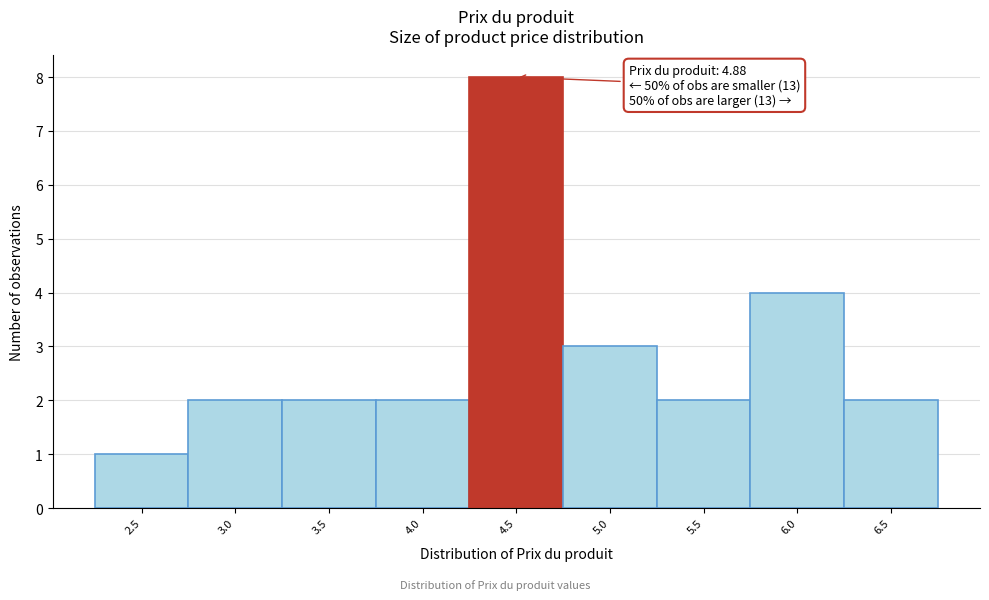

Reading left to right, what are all the values shown in this chart?

1	2	2	2	8	3	2	4	2